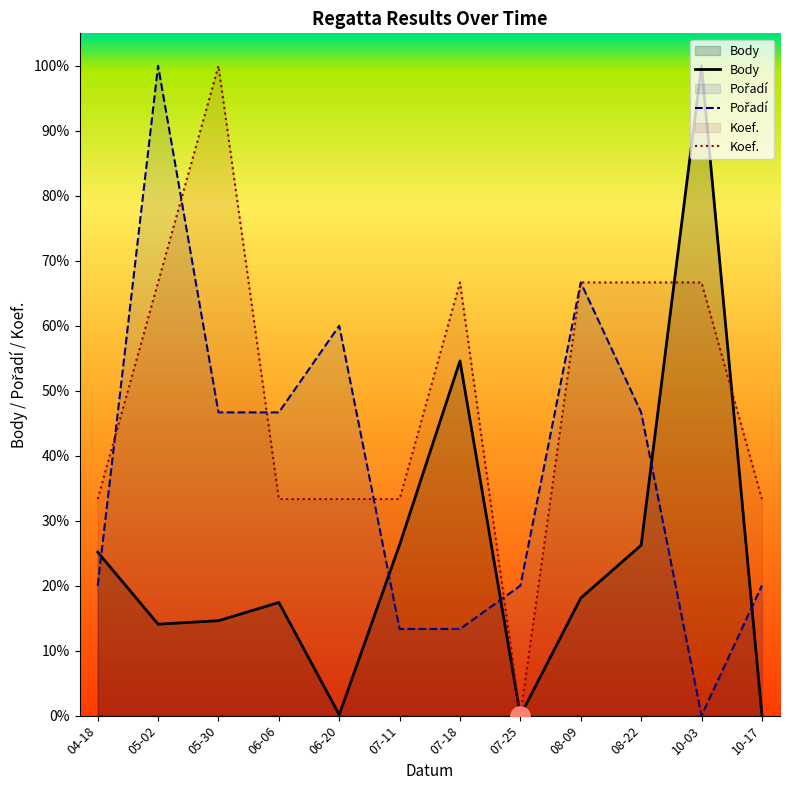

Reading left to right, extract all data points from this chart.

Body: 04-18=0.3	05-02=0.1	05-30=0.1	06-06=0.2	06-20=0.0	07-11=0.3	07-18=0.5	07-25=0.0	08-09=0.2	08-22=0.3	10-03=1.0	10-17=0.0
Pořadí: 04-18=0.2	05-02=1.0	05-30=0.5	06-06=0.5	06-20=0.6	07-11=0.1	07-18=0.1	07-25=0.2	08-09=0.7	08-22=0.5	10-03=0.0	10-17=0.2
Koef.: 04-18=0.3	05-02=0.7	05-30=1.0	06-06=0.3	06-20=0.3	07-11=0.3	07-18=0.7	07-25=0.0	08-09=0.7	08-22=0.7	10-03=0.7	10-17=0.3